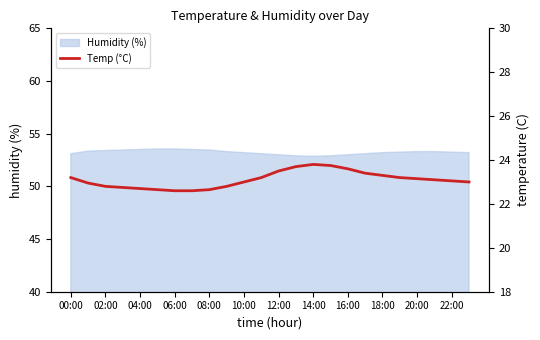

The value of Humidity (%) at 18:00 is 16.9. True or false?

False